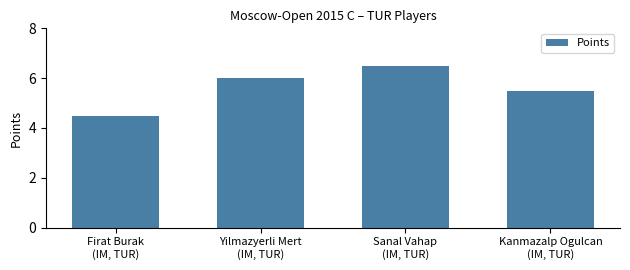

Between Kanmazalp Ogulcan
(IM, TUR) and Sanal Vahap
(IM, TUR), which is larger?

Sanal Vahap
(IM, TUR)